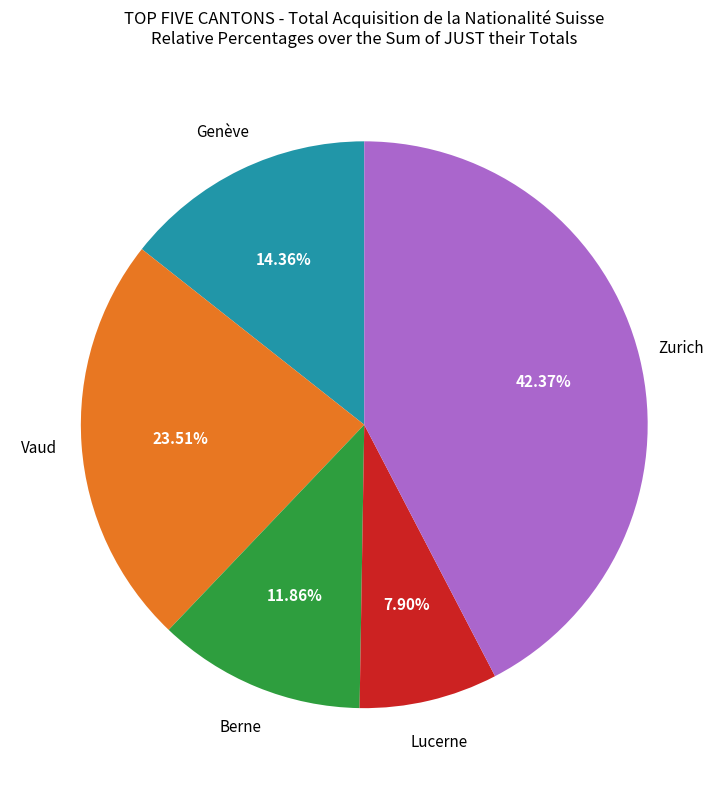

Which slice is the smallest?

Lucerne